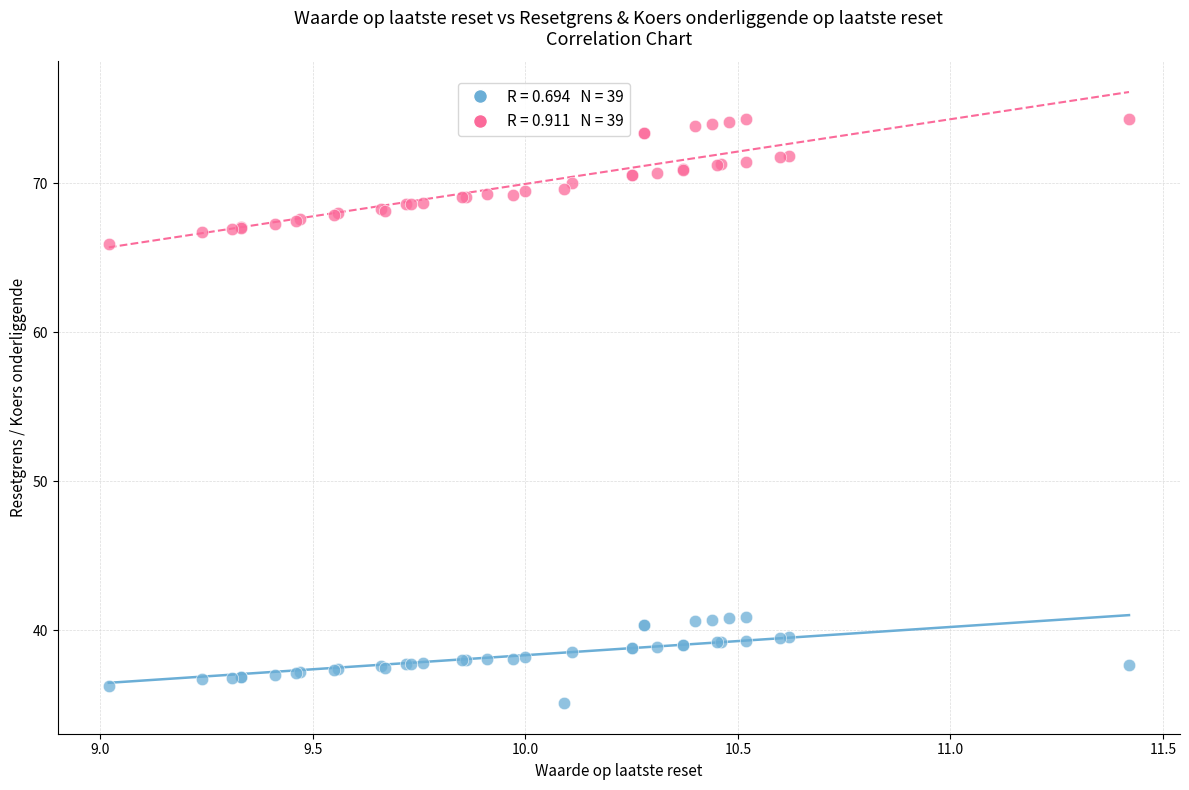

Across all series, what Y value is closest to 54?

66.0